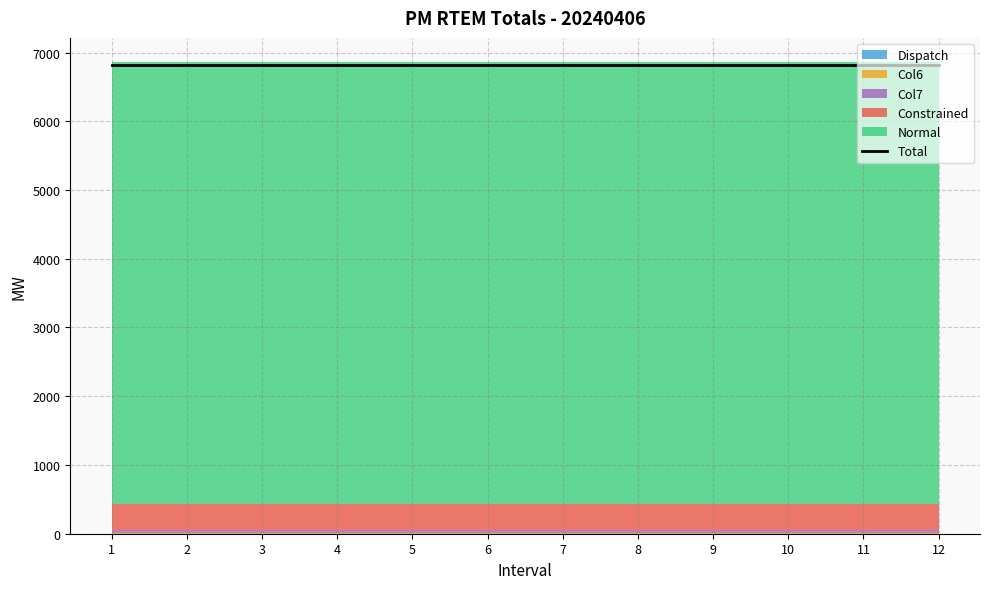

Is it true that Col7 equals 48.3 at 5?

True